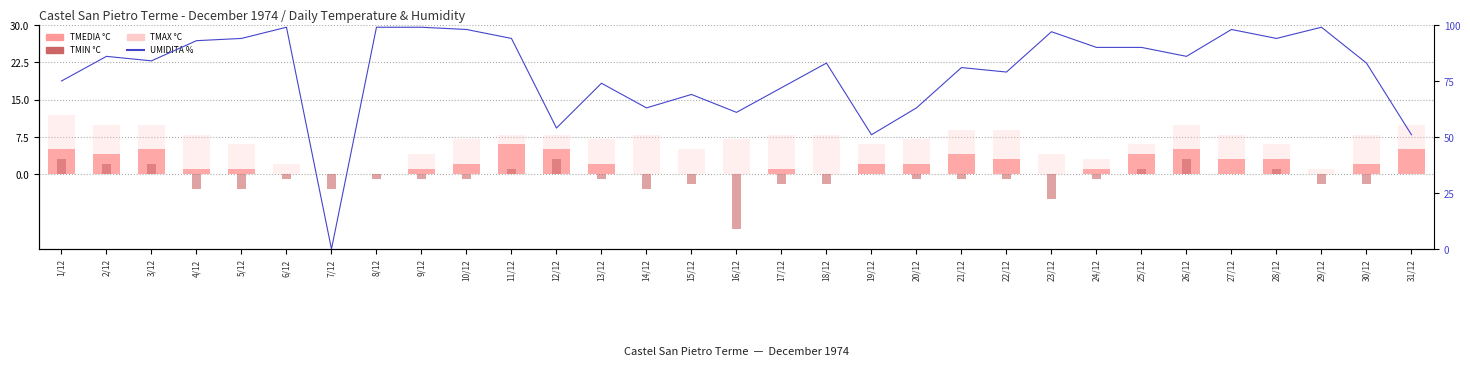

What are all the series names shown in the legend?

TMEDIA °C, TMAX °C, TMIN °C, UMIDITA %